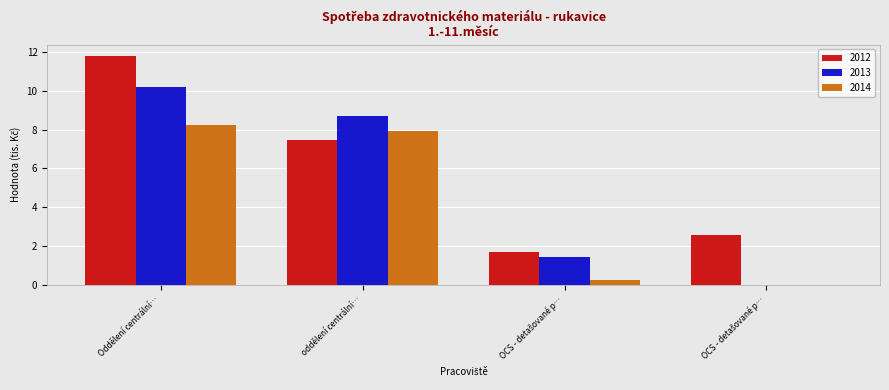

What are all the series names shown in the legend?

2012, 2013, 2014